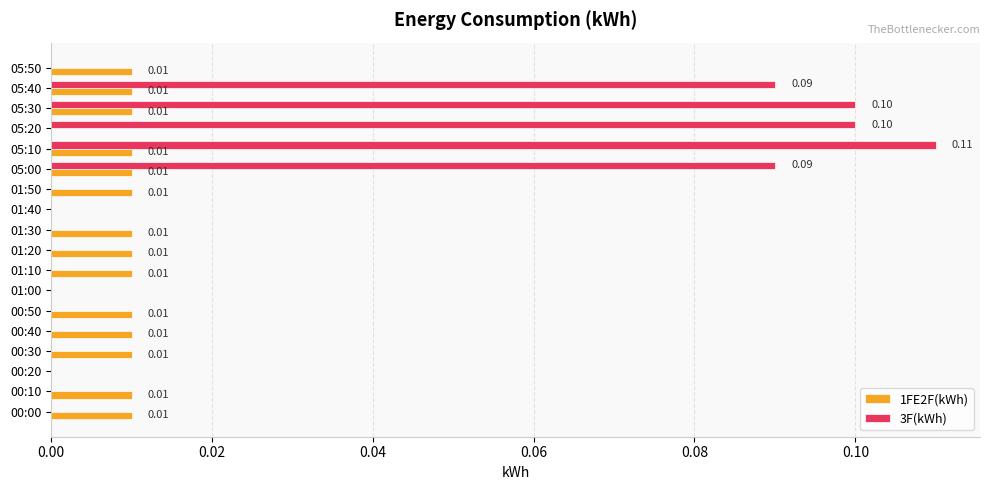

What are all the series names shown in the legend?

1FE2F(kWh), 3F(kWh)